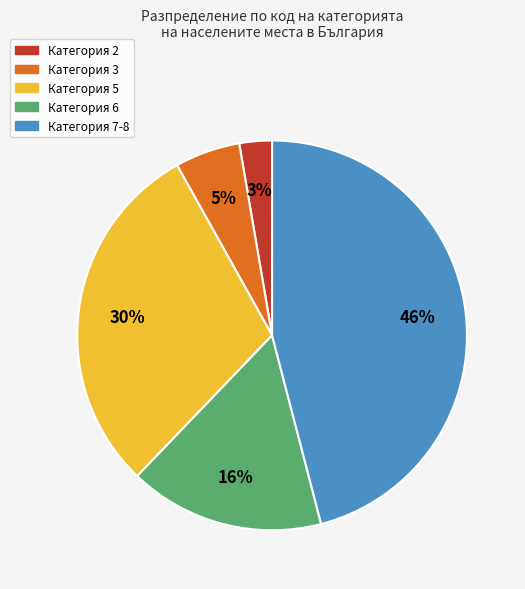

To the nearest percent, what is the difference between the largest and smallest slice percentages?

43%